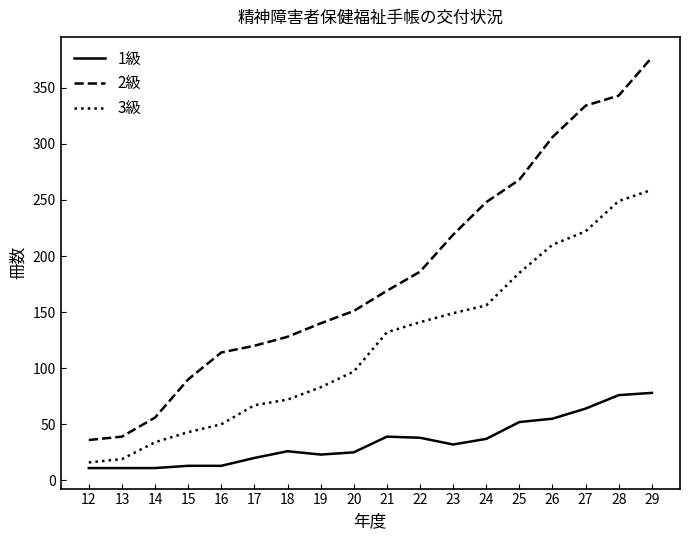

How many lines are shown in the chart?

3